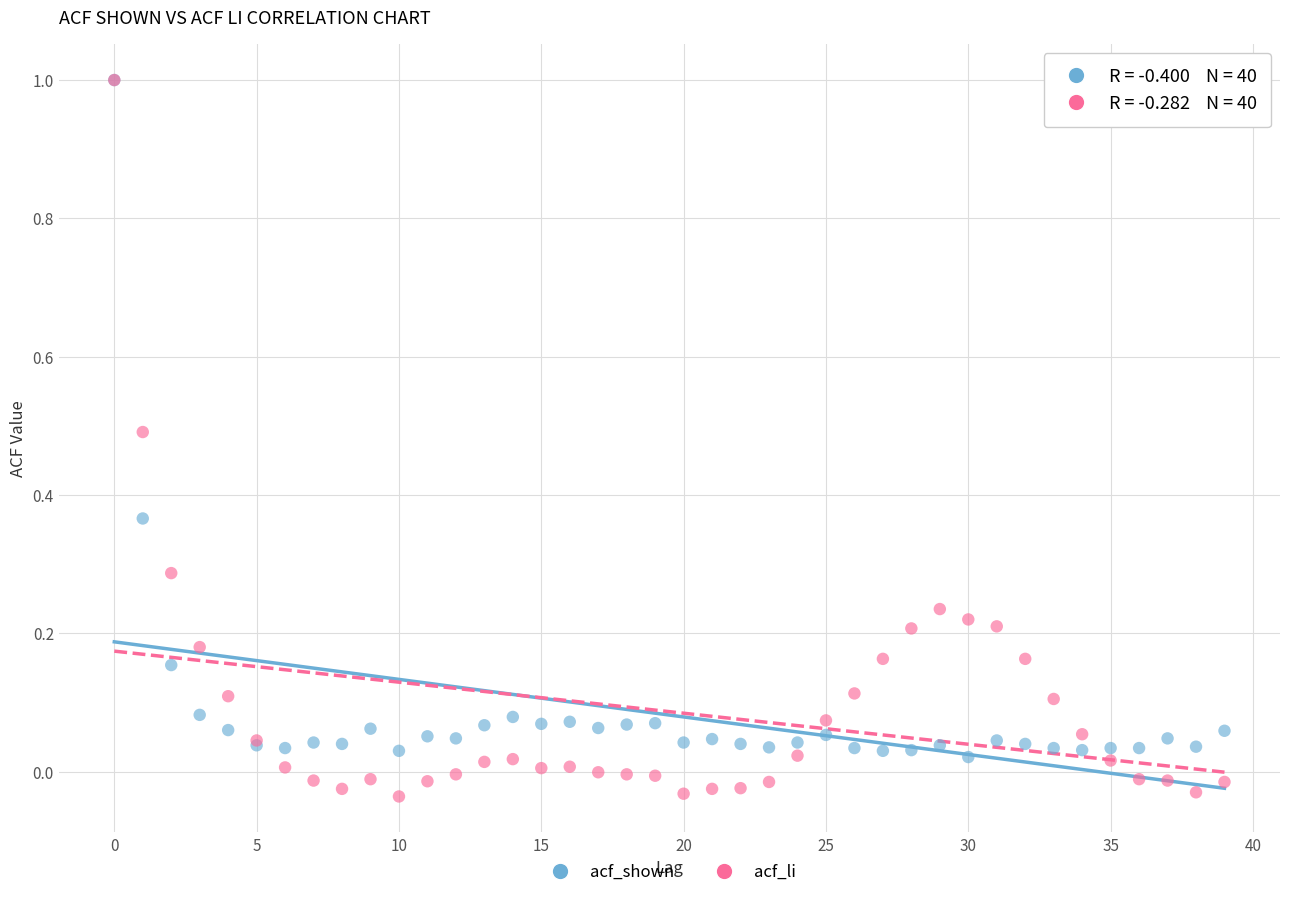

Which series has the largest Y range (max minus min)?

acf_li